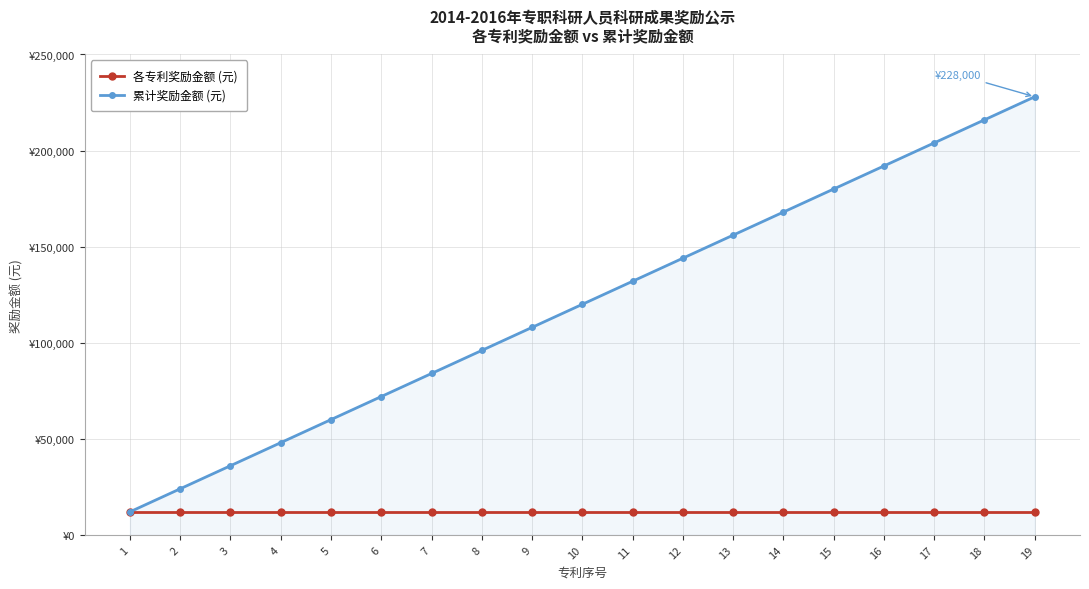

True or false: 累计奖励金额 (元) has more than 0 points higher than both neighbors.

False